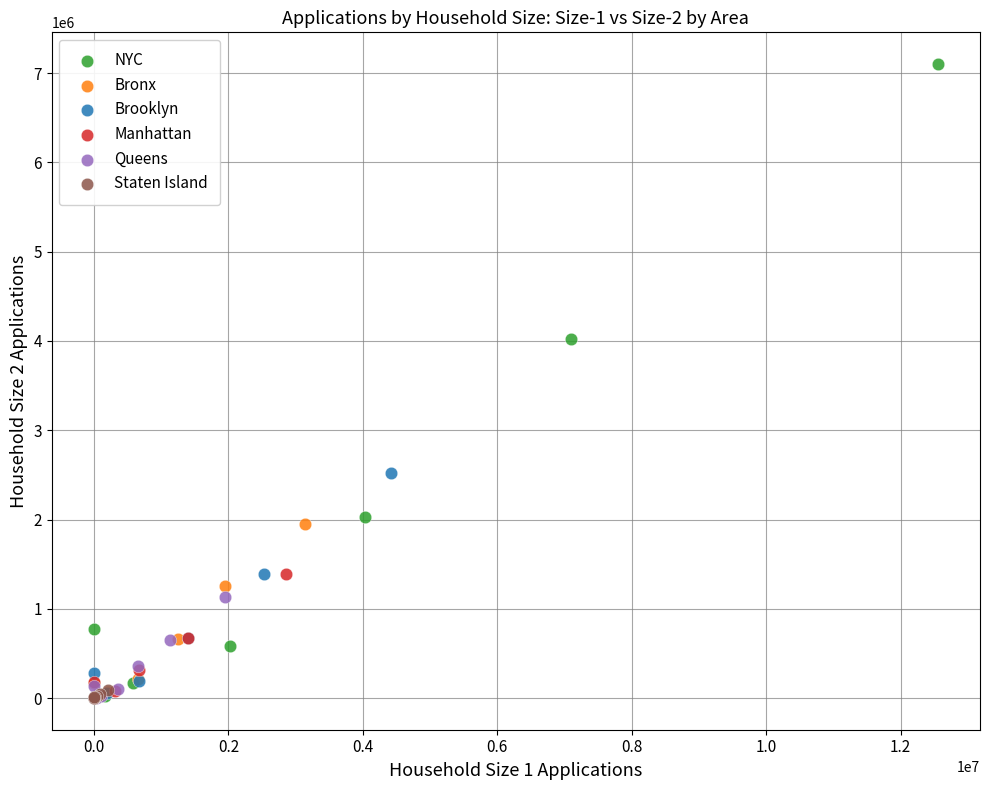

Which series contains the highest Y value?

NYC